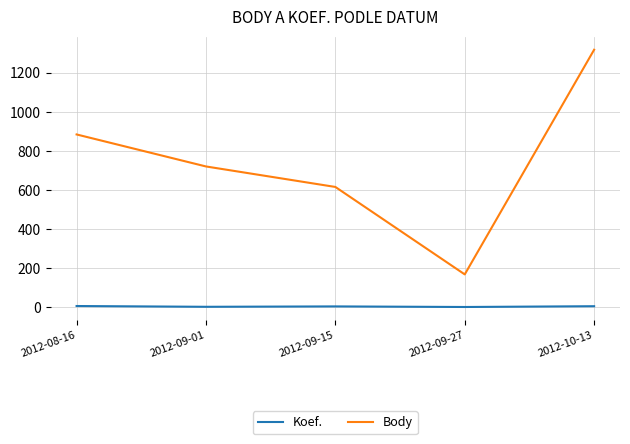

True or false: Body and Koef. cross at least once.

False